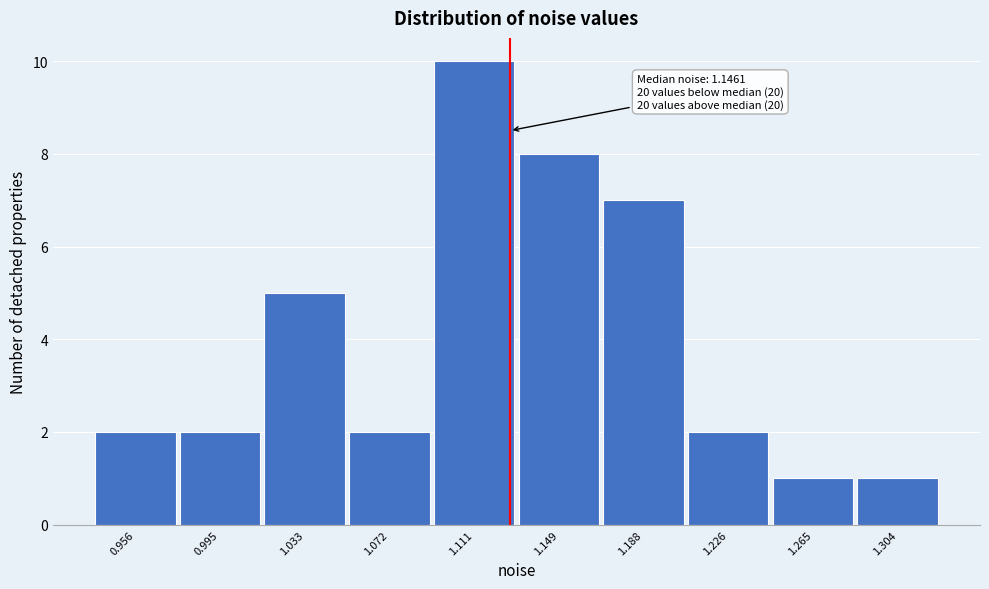

Reading right to left, list all the values displayed in this chart.

1	1	2	7	8	10	2	5	2	2